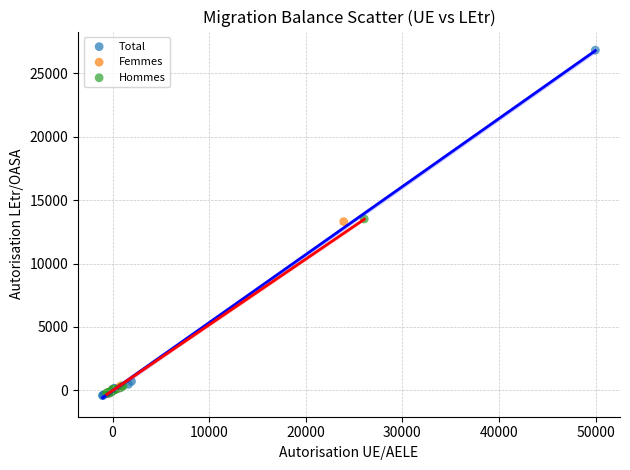

Which series has the widest spread of Y values?

Total